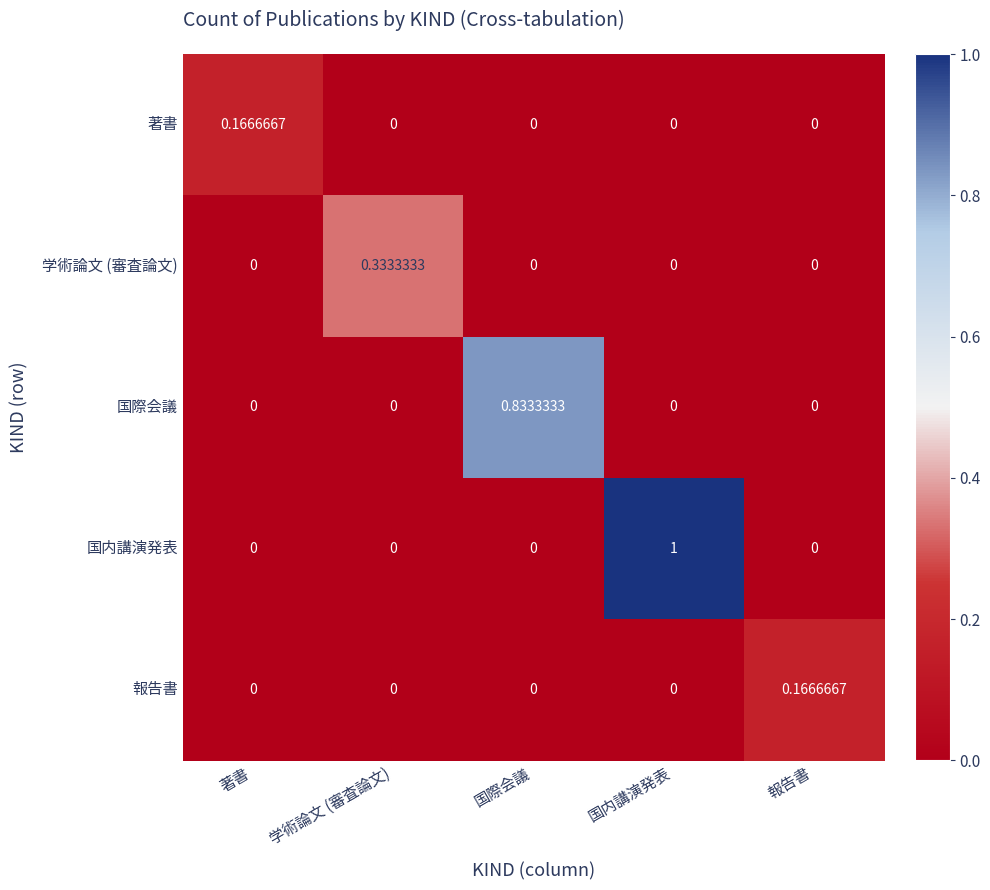

Which label corresponds to the largest value in the chart?

国内講演発表